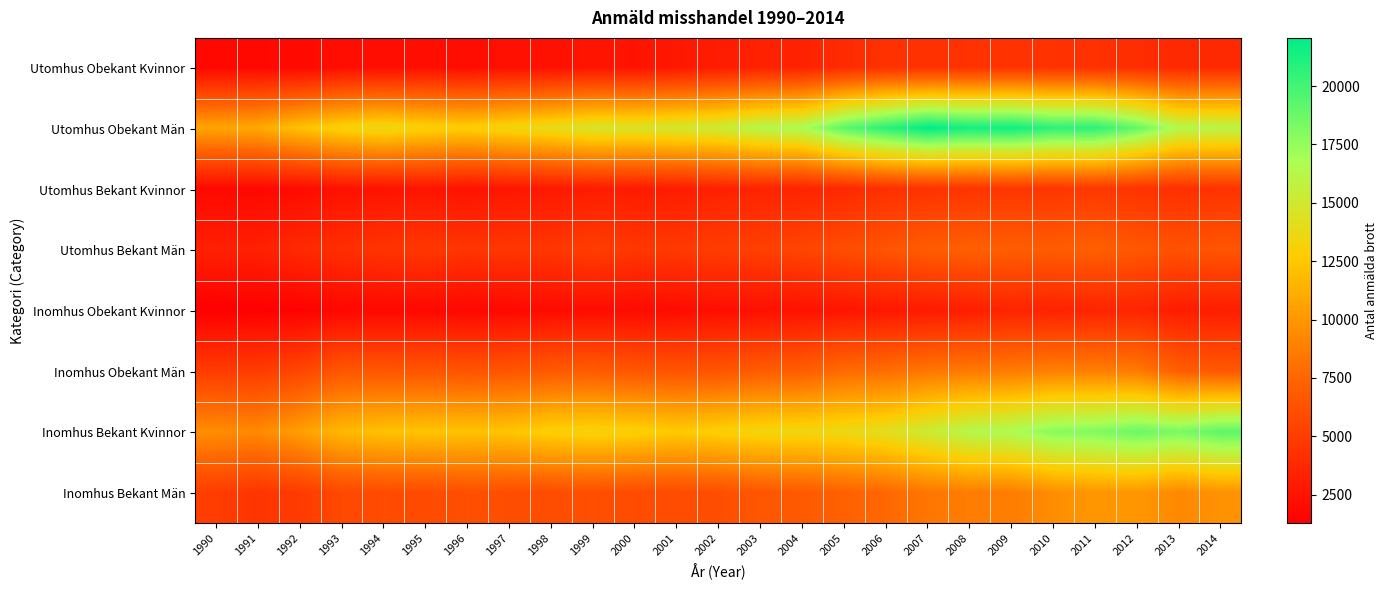

Reading right to left, extract all data points from this chart.

Utomhus Obekant Kvinnor: 2014=3851	2013=3803	2012=4084	2011=4294	2010=4367	2009=4393	2008=4364	2007=4328	2006=4336	2005=3953	2004=3385	2003=3355	2002=3003	2001=2770	2000=2475	1999=2573	1998=2334	1997=2307	1996=2116	1995=2209	1994=2154	1993=2149	1992=1921	1991=1814	1990=1792
Utomhus Obekant Män: 2014=16113	2013=16378	2012=18953	2011=20673	2010=20637	2009=21564	2008=21360	2007=22061	2006=20742	2005=19238	2004=16726	2003=16296	2002=15276	2001=14931	2000=14581	1999=14732	1998=13932	1997=13473	1996=12899	1995=13133	1994=13706	1993=13194	1992=12168	1991=10995	1990=10746
Utomhus Bekant Kvinnor: 2014=4434	2013=4188	2012=4407	2011=4706	2010=4574	2009=4612	2008=4485	2007=4346	2006=4195	2005=3797	2004=3498	2003=3464	2002=3318	2001=3038	2000=2975	1999=3032	1998=2810	1997=2632	1996=2464	1995=2556	1994=2433	1993=2328	1992=2024	1991=1803	1990=1859
Utomhus Bekant Män: 2014=6514	2013=6277	2012=6653	2011=7179	2010=6943	2009=7027	2008=7160	2007=6966	2006=6446	2005=6007	2004=5529	2003=5219	2002=5039	2001=4799	2000=4681	1999=5094	1998=4617	1997=4692	1996=4560	1995=4708	1994=4514	1993=4149	1992=3819	1991=3253	1990=3284
Inomhus Obekant Kvinnor: 2014=3142	2013=3056	2012=3550	2011=3491	2010=3396	2009=3547	2008=3141	2007=2932	2006=2802	2005=2618	2004=2393	2003=2272	2002=2199	2001=2063	2000=2003	1999=2071	1998=2022	1997=1808	1996=1766	1995=1834	1994=1784	1993=1724	1992=1447	1991=1330	1990=1276
Inomhus Obekant Män: 2014=6666	2013=7065	2012=8569	2011=8831	2010=8894	2009=8640	2008=8565	2007=8414	2006=7911	2005=7816	2004=7058	2003=6971	2002=6493	2001=6440	2000=6610	1999=6922	1998=6809	1997=6552	1996=6495	1995=6513	1994=6583	1993=6614	1992=5586	1991=4945	1990=4987
Inomhus Bekant Kvinnor: 2014=19186	2013=18299	2012=18776	2011=18114	2010=17885	2009=16730	2008=16325	2007=15251	2006=14158	2005=13729	2004=13477	2003=13390	2002=12990	2001=12619	2000=13066	1999=13236	1998=13006	1997=12348	1996=12214	1995=12334	1994=12196	1993=11727	1992=10435	1991=9338	1990=9536
Inomhus Bekant Män: 2014=9755	2013=9267	2012=10015	2011=9976	2010=9554	2009=8668	2008=8706	2007=8345	2006=7623	2005=7201	2004=6807	2003=6586	2002=6061	2001=5931	2000=5897	1999=6165	1998=6000	1997=6054	1996=6151	1995=5852	1994=5913	1993=5676	1992=4941	1991=4511	1990=5035